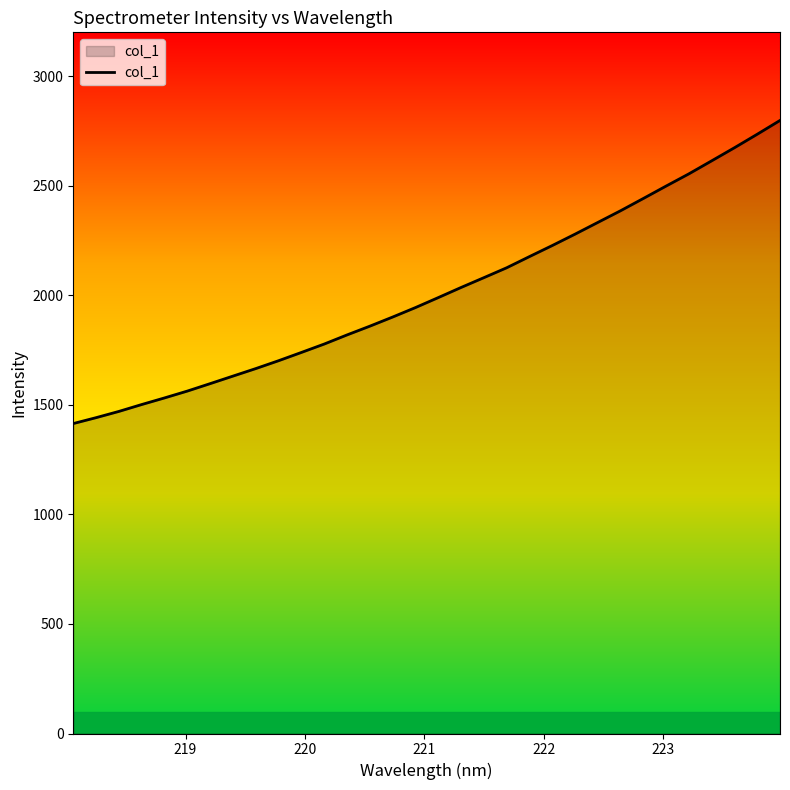

What is the difference between the maximum and minimum values?

1383.3